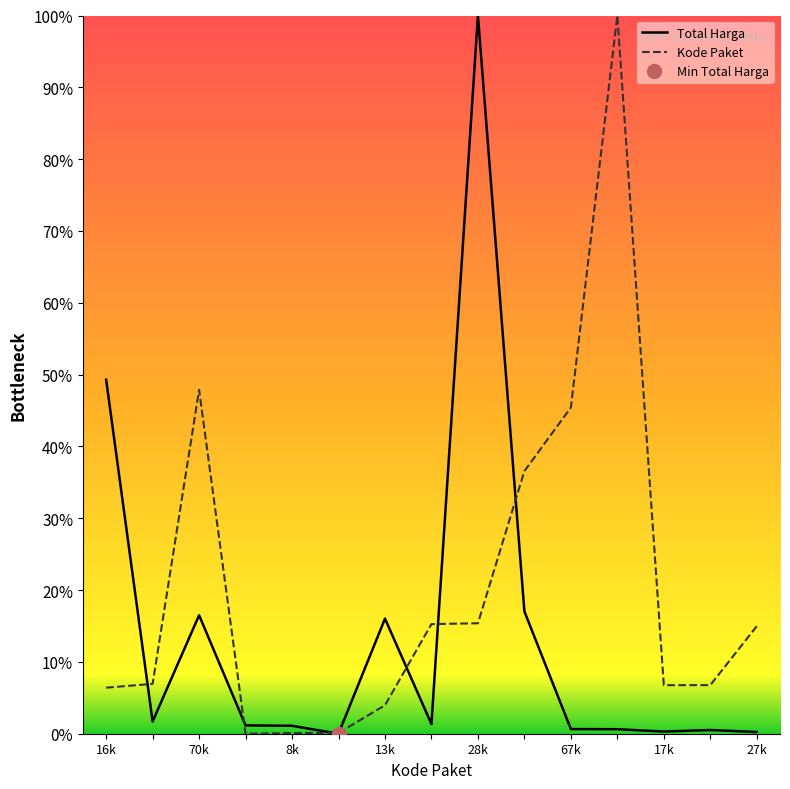

How many data points in Kode Paket are above 0?

14